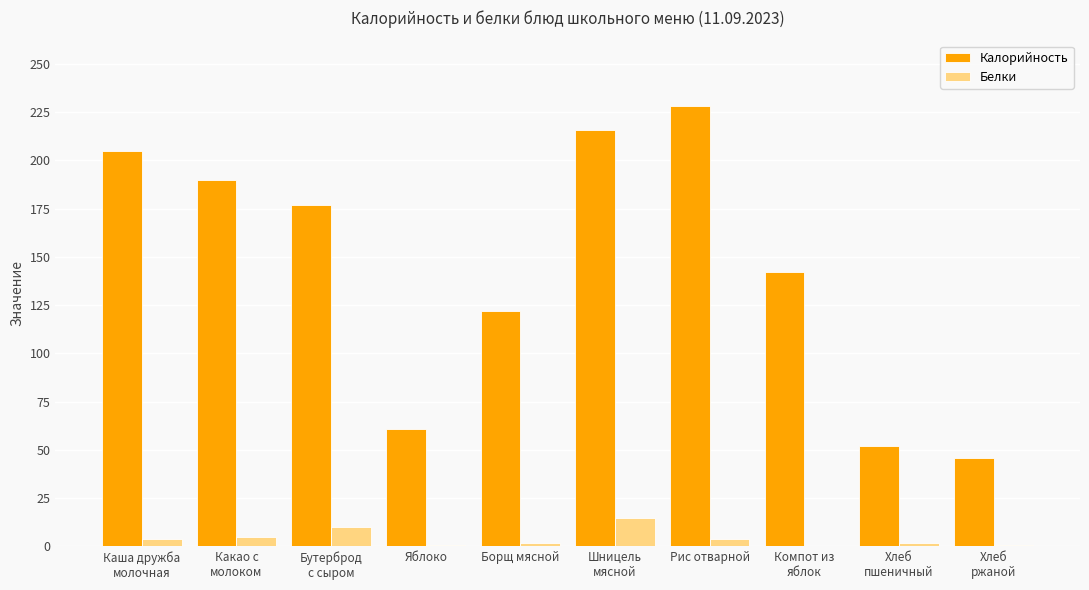

What is the sum of all Белки values?

43.8